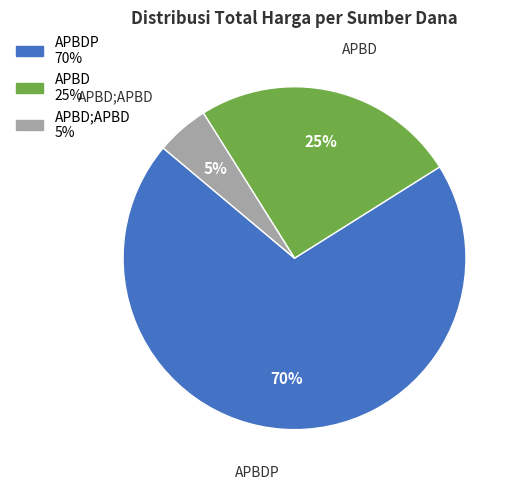

To the nearest percent, what is the average slice percentage?

33%